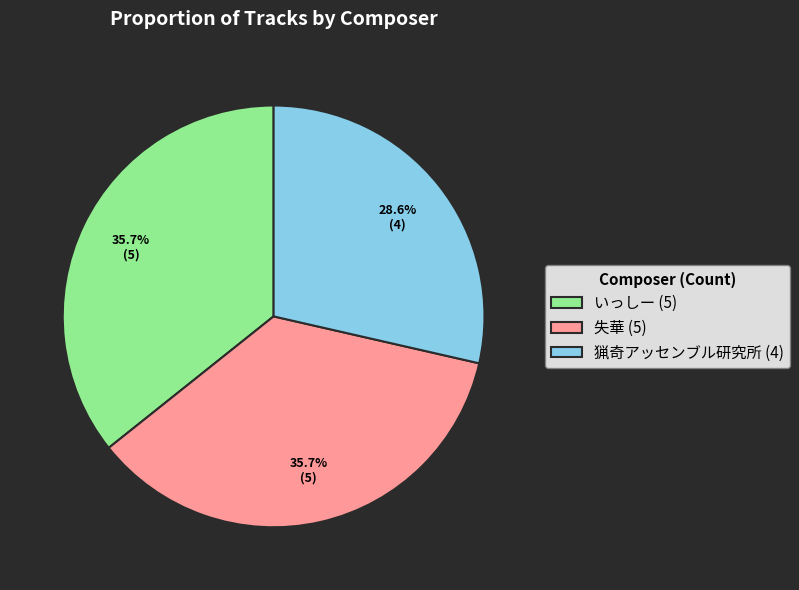

How many slices are in this pie chart?

3